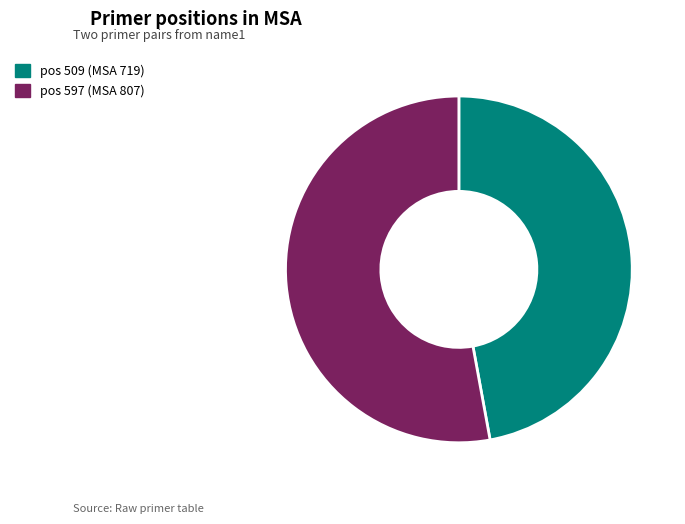

Does any single category account for the majority?

Yes